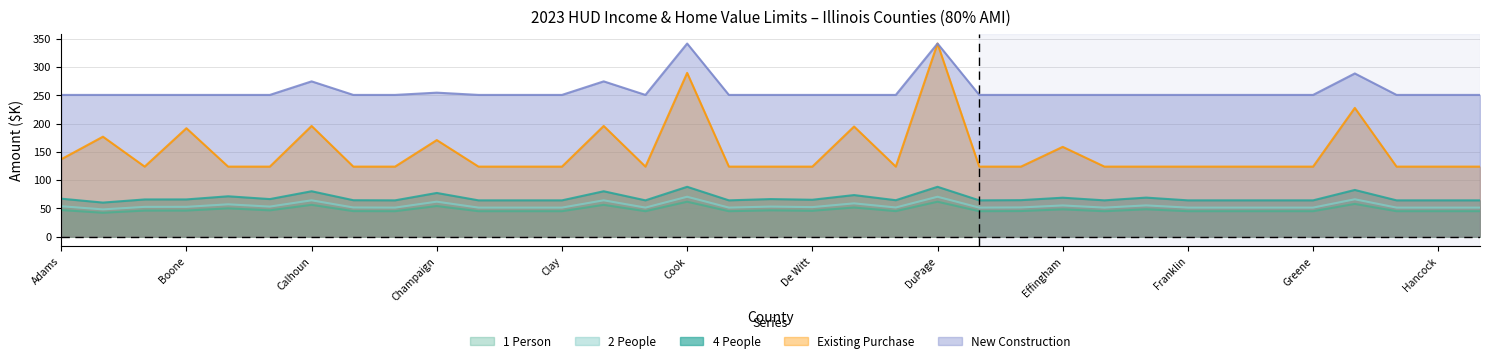

How many data points in 2 People are less than 51?

1